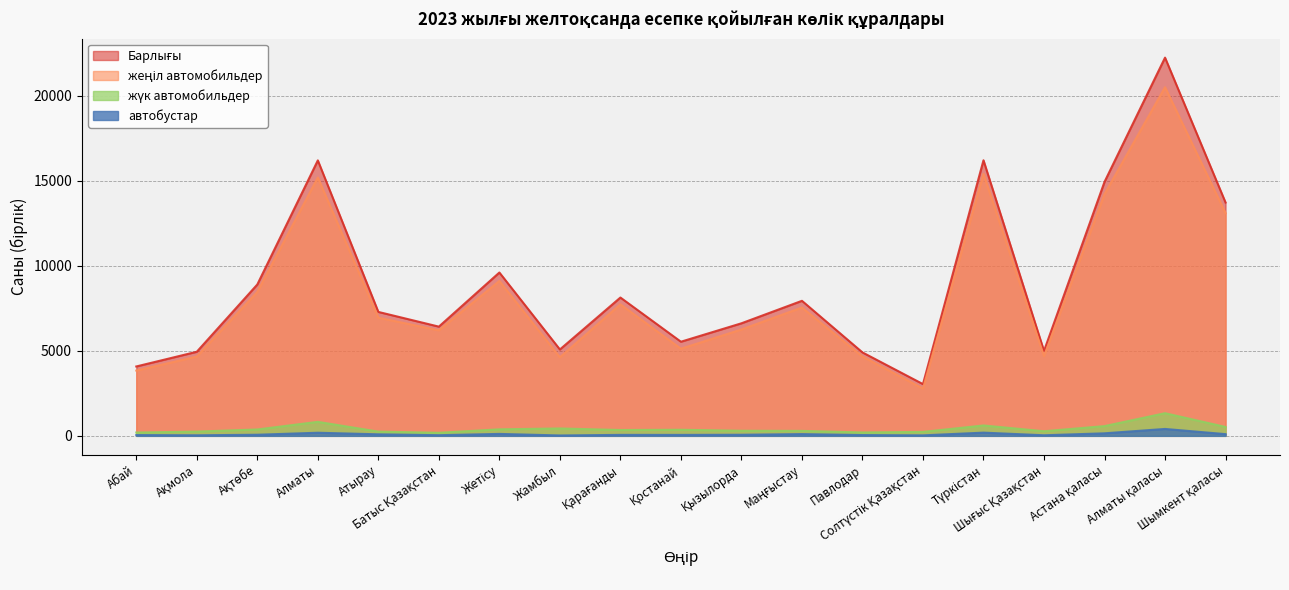

How many values in the Барлығы series exceed 7286?

9